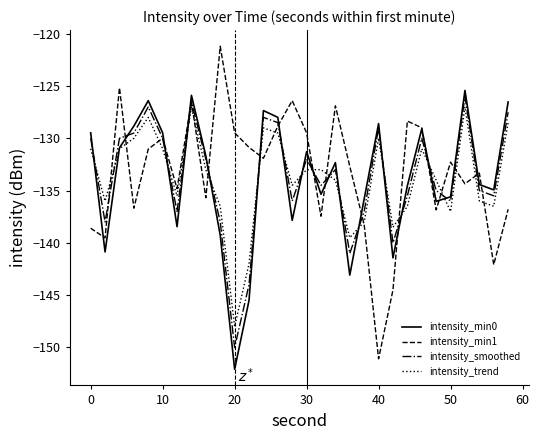

What are all the series names shown in the legend?

intensity_min0, intensity_min1, intensity_smoothed, intensity_trend